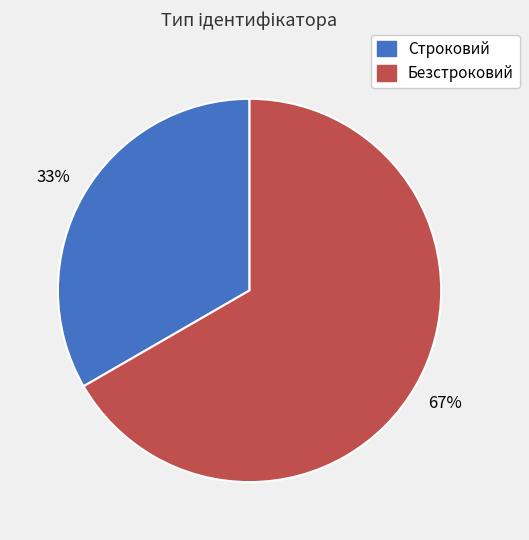

To the nearest percent, what is the combined percentage of Безстроковий and Строковий?

100%